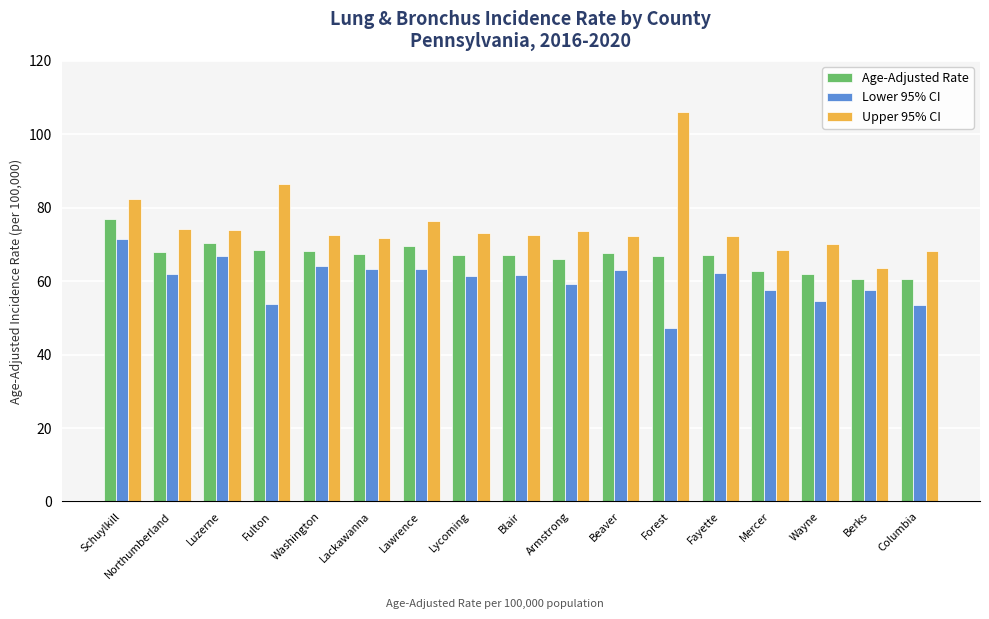

What are all the series names shown in the legend?

Age-Adjusted Rate, Lower 95% CI, Upper 95% CI